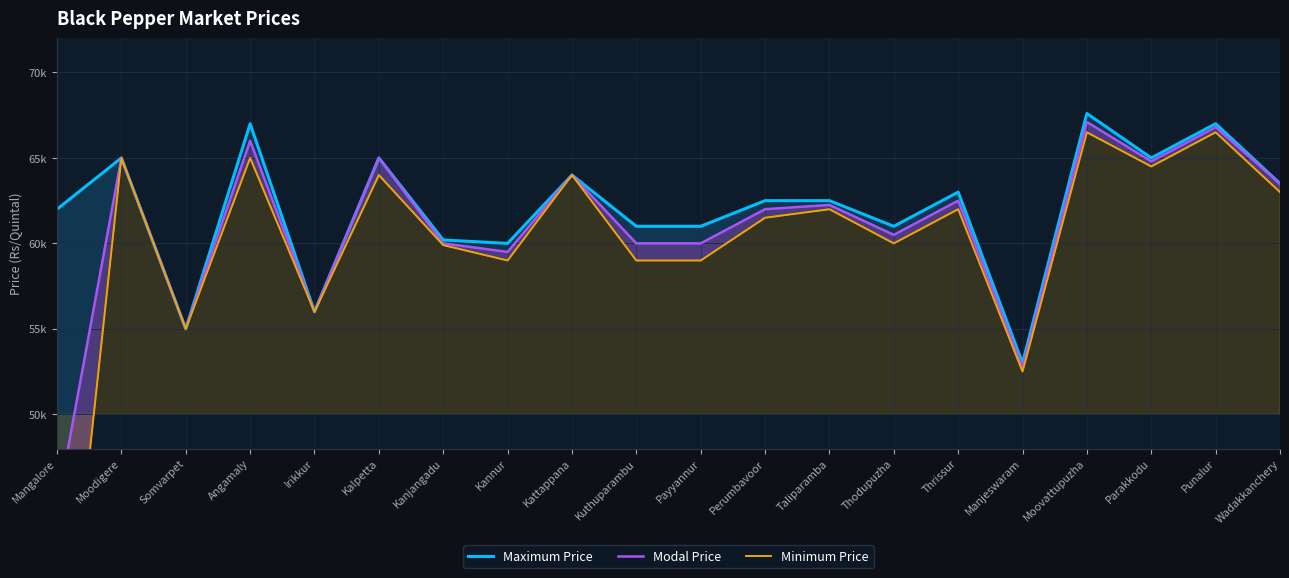

Where is Minimum Price nearest to the value 48250?

Manjeswaram